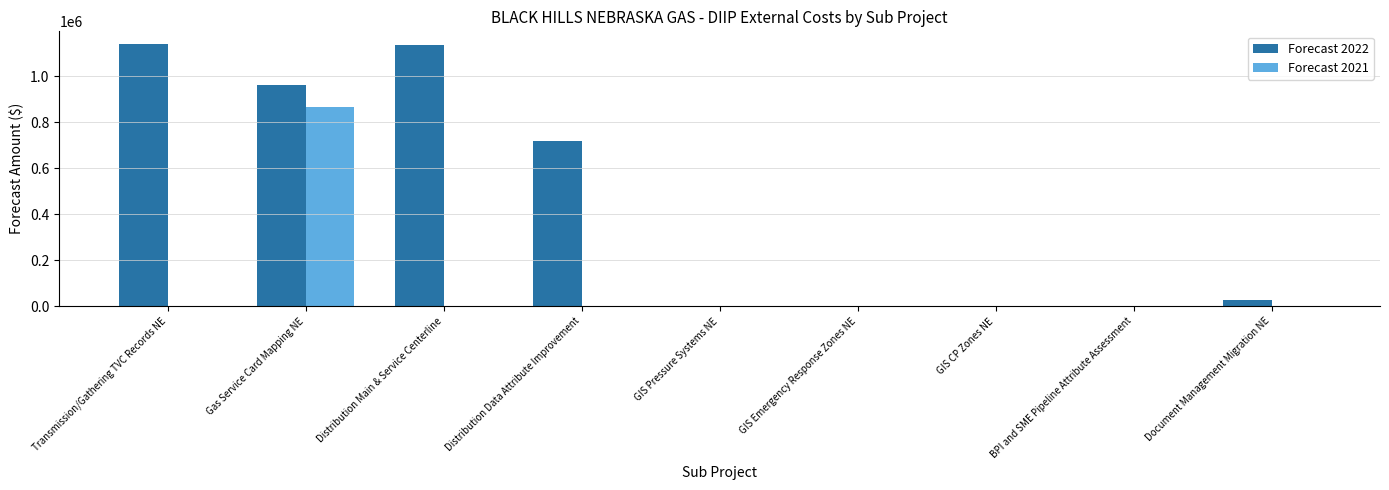

Which series changed the most between Distribution Data Attribute Improvement and GIS Emergency Response Zones NE?

Forecast 2022